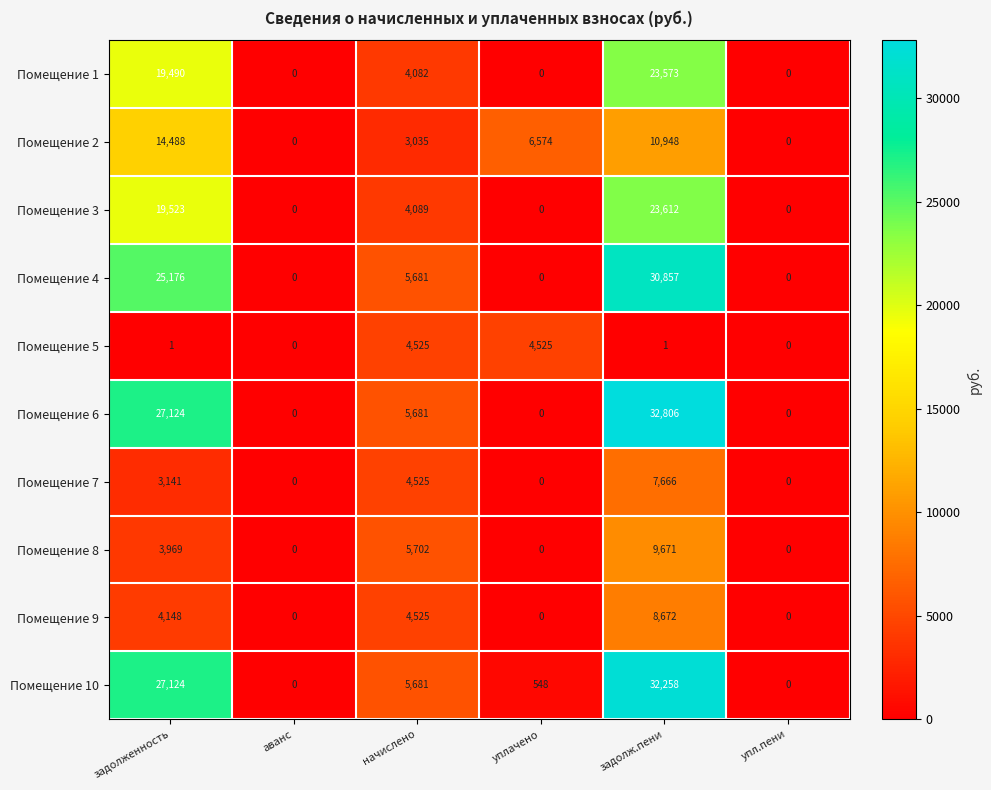

What is the sum of the Помещение 4 values at уплачено and начислено?

5681